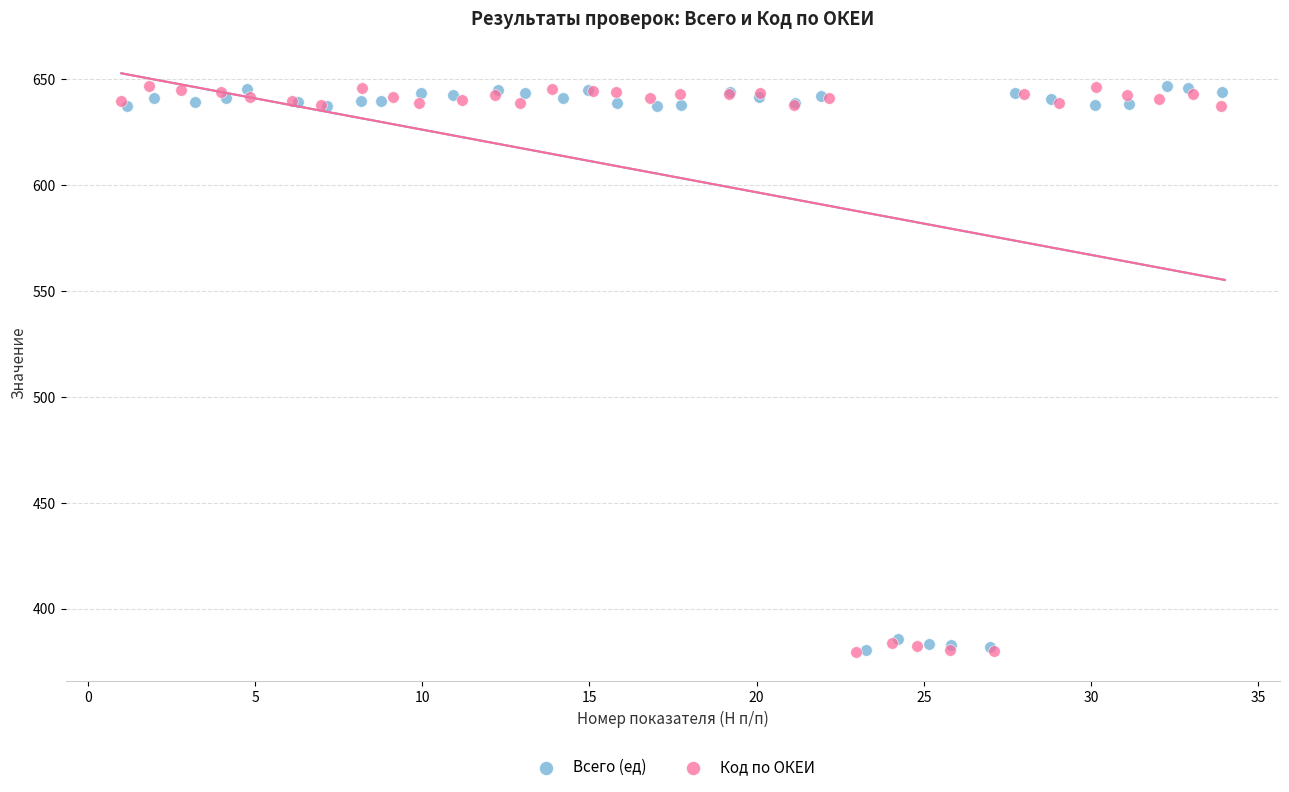

What are all the series names shown in the legend?

Всего (ед), Код по ОКЕИ